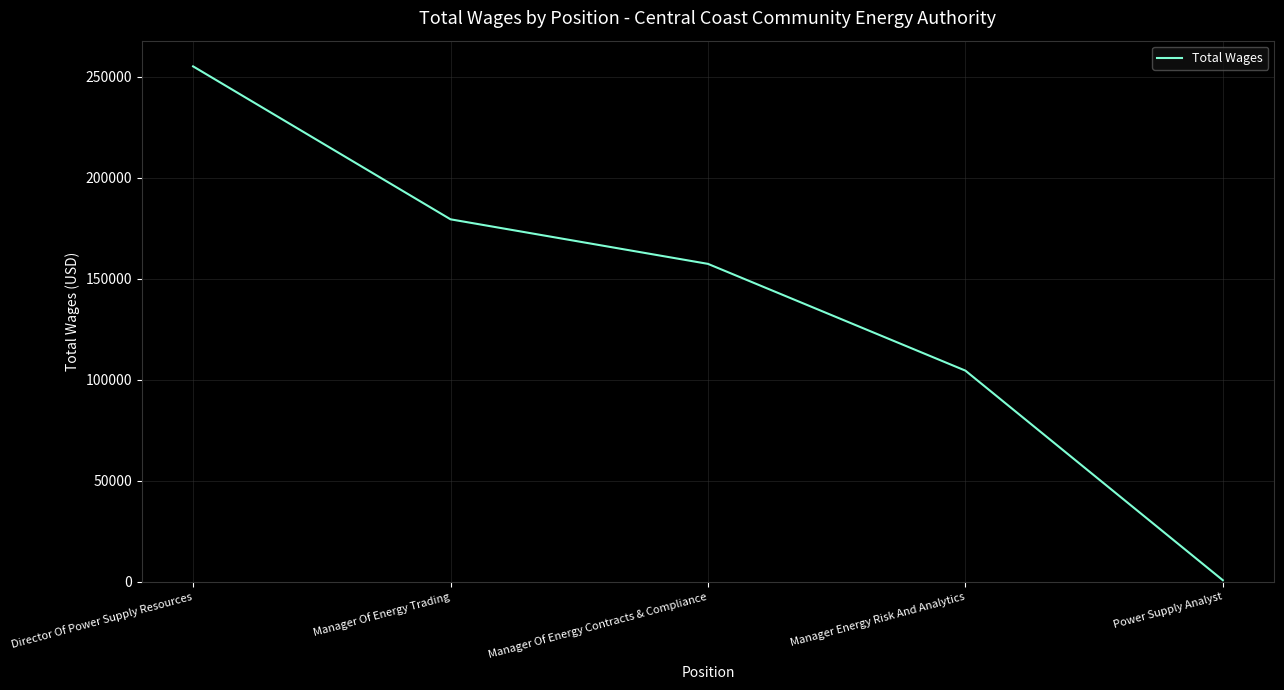

Reading right to left, extract all data points from this chart.

Power Supply Analyst=777	Manager Energy Risk And Analytics=104516	Manager Of Energy Contracts & Compliance=157358	Manager Of Energy Trading=179410	Director Of Power Supply Resources=255116